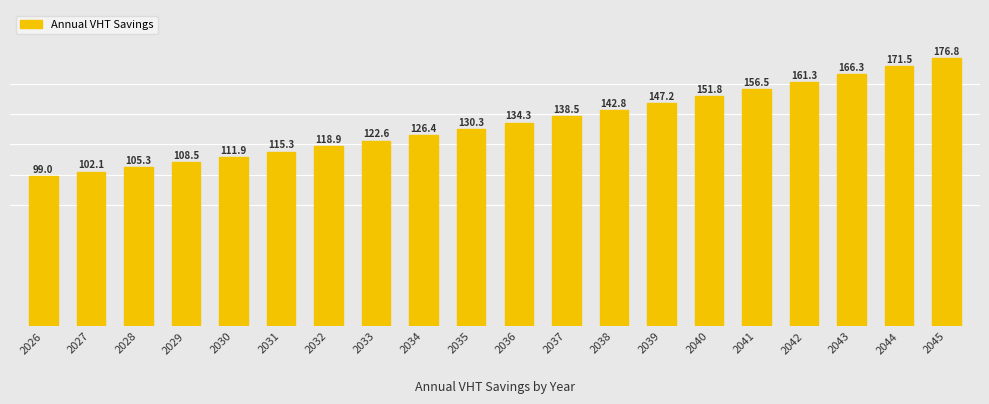

At which label is the value closest to 137913?

2037